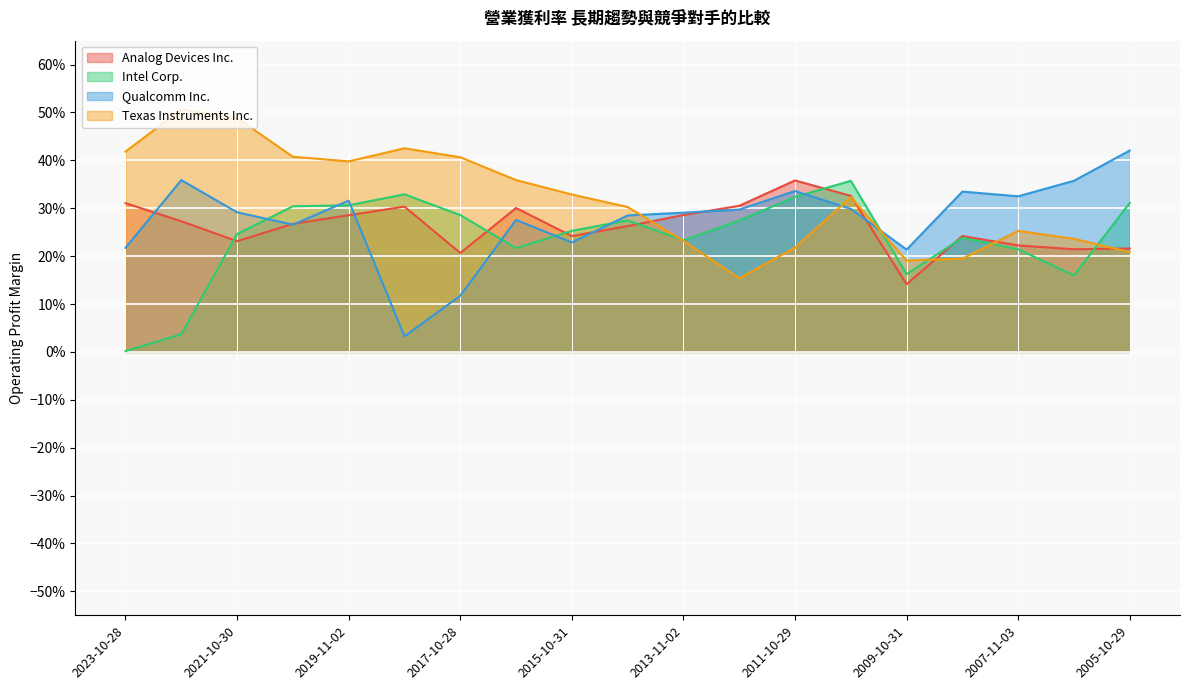

What is the difference between the highest and lowest values at 2011-10-29?

0.1